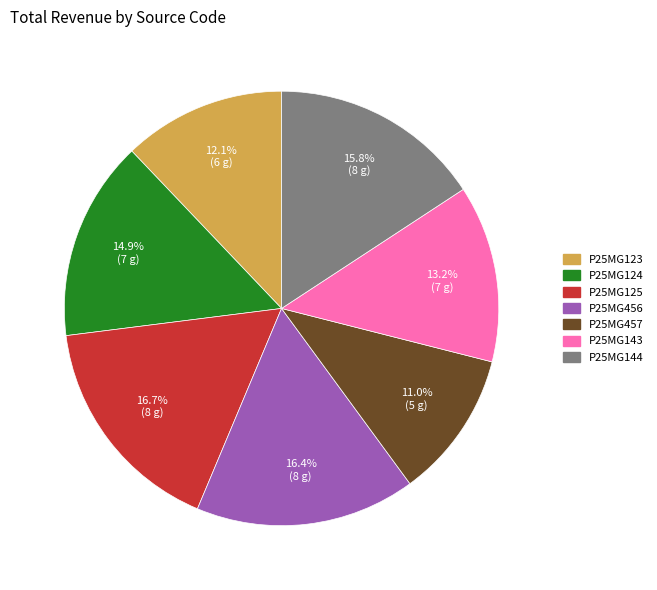

Which slice is the smallest?

P25MG457